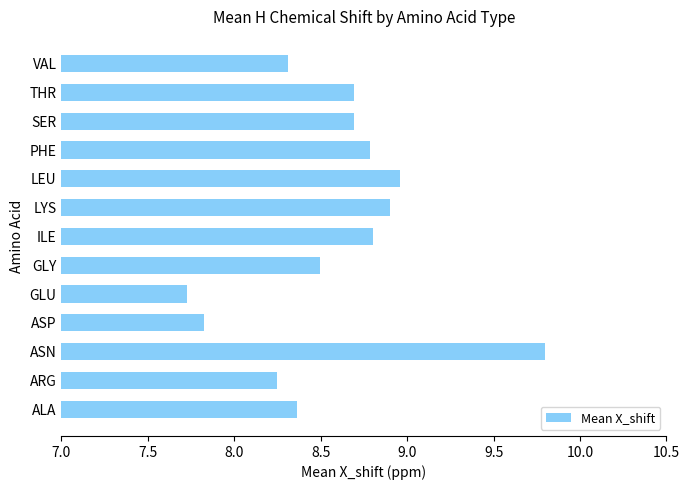

Does the chart contain any negative values?

No